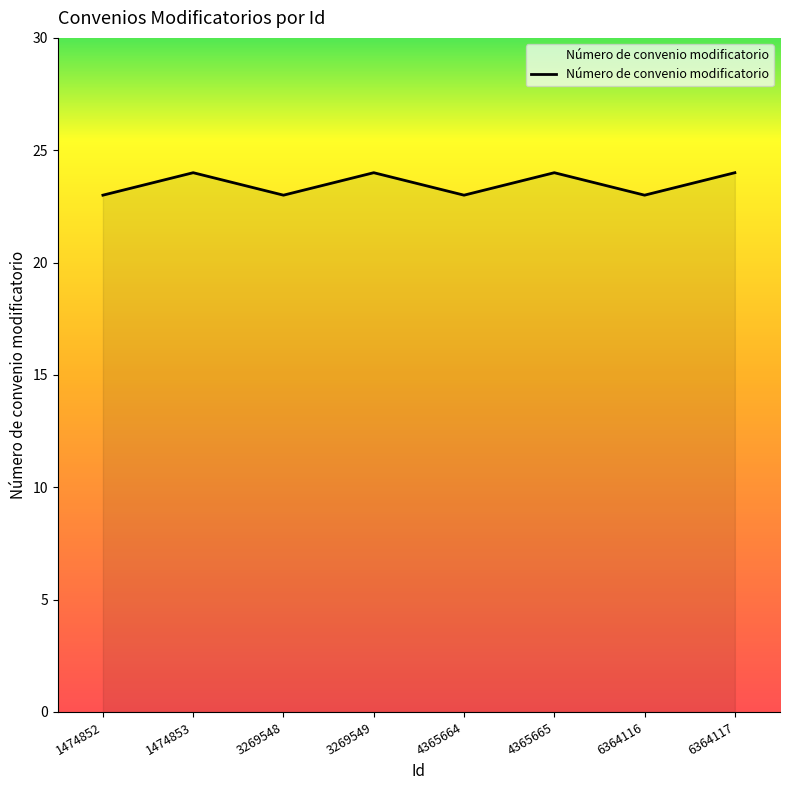

What is the change in value from 1474853 to 4365664?

-1